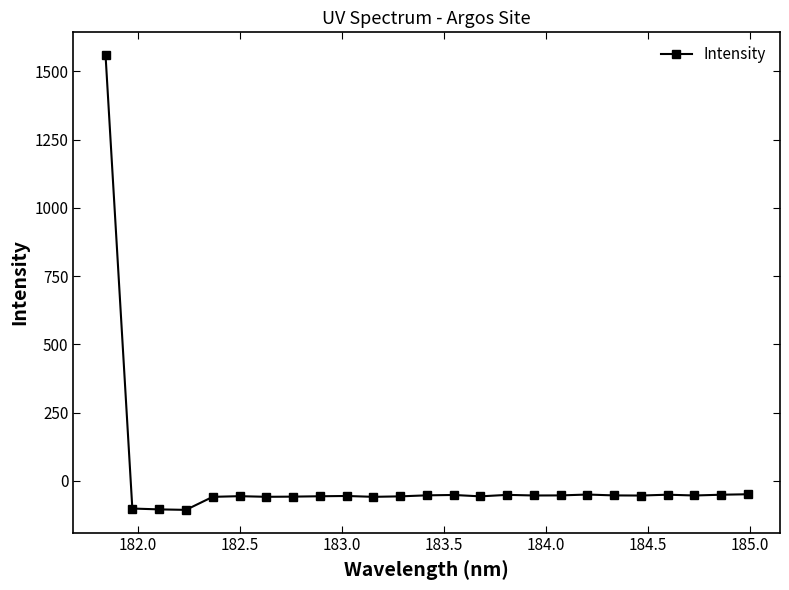

Count the number of values greater than -54.

12